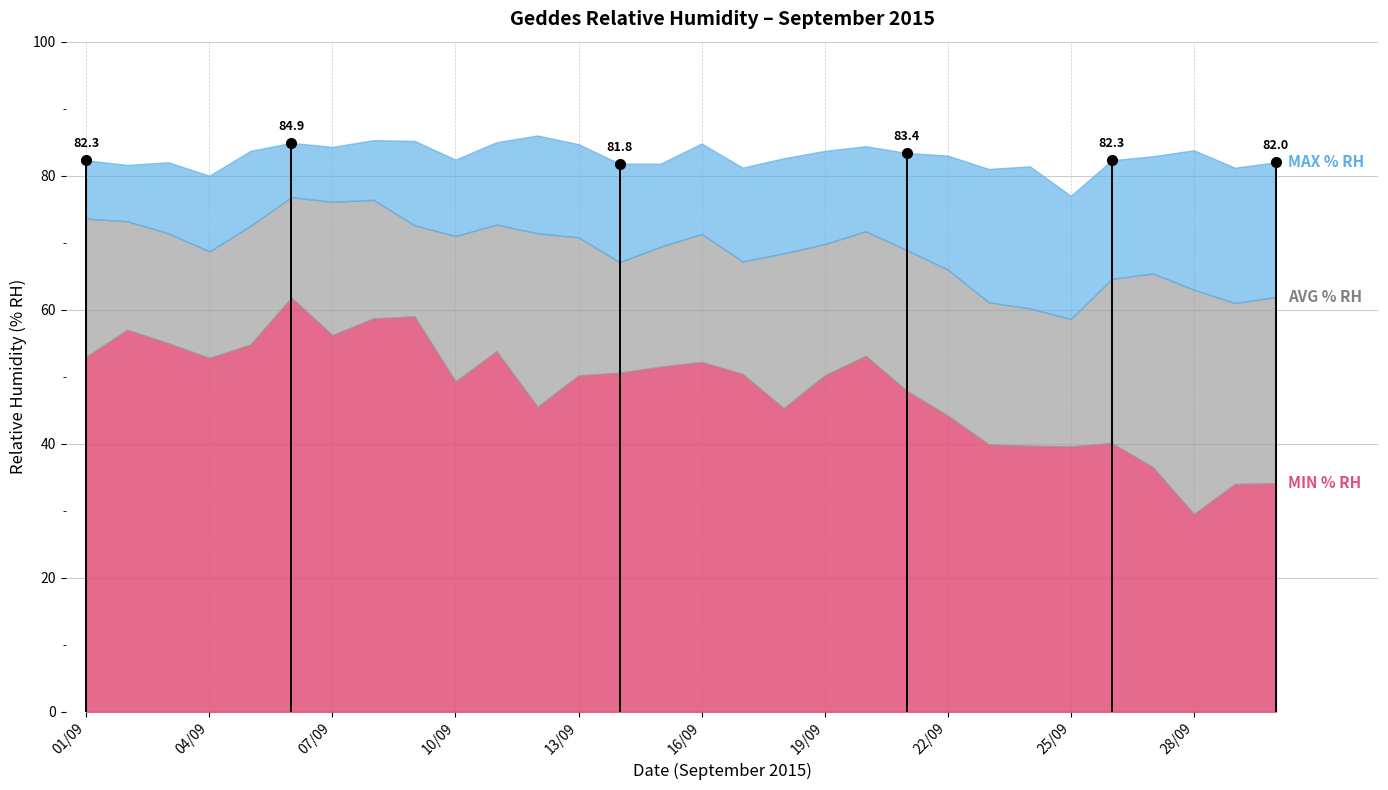

At which category does the chart reach its minimum across all series?

28/09